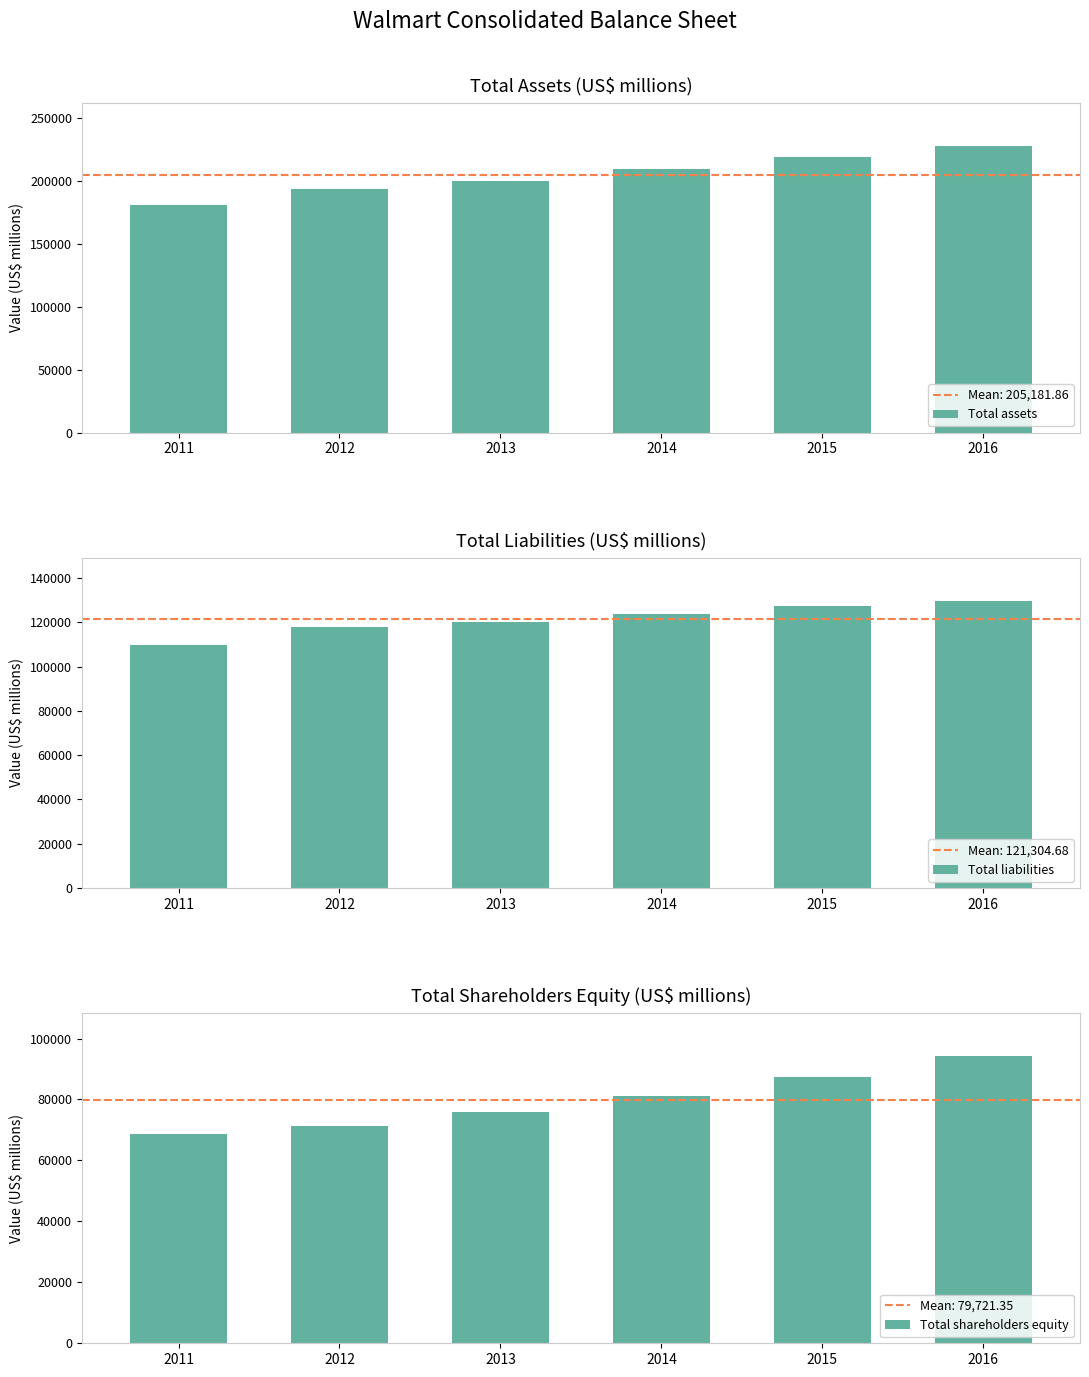

Between 2015 and 2016, which series saw the biggest shift?

Total assets